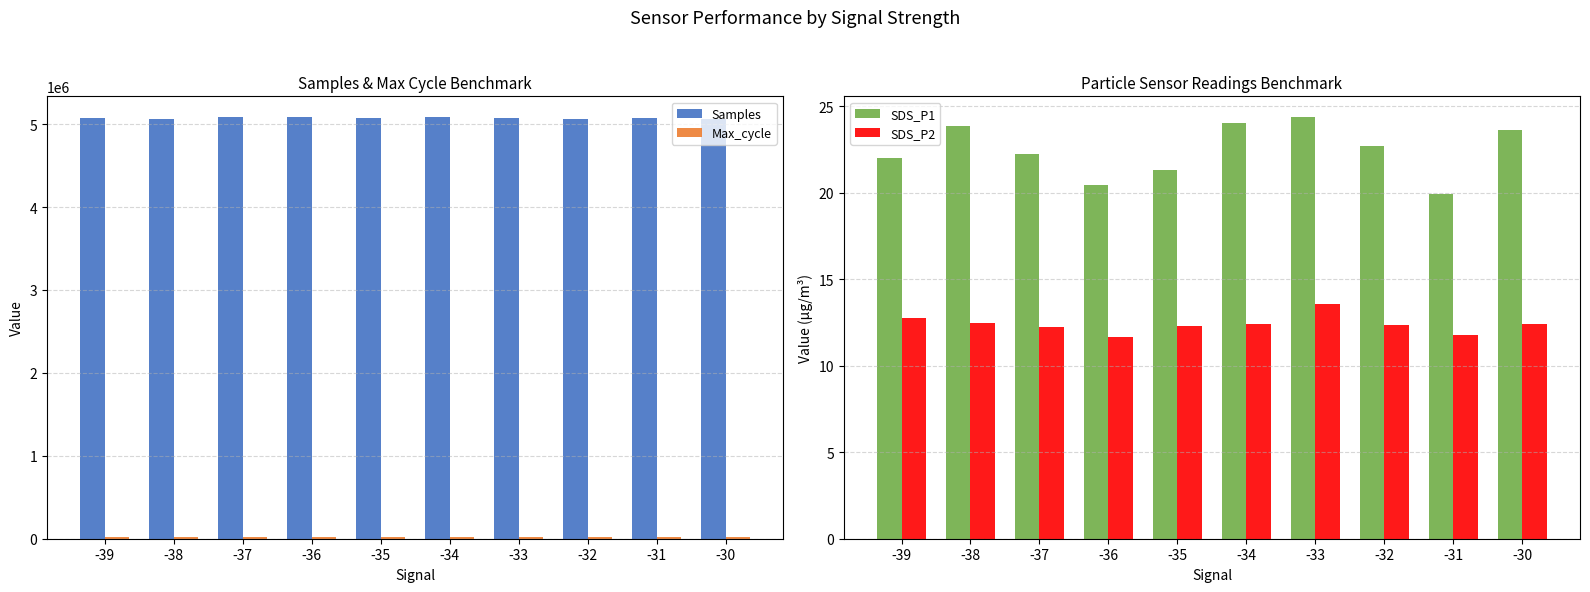

The SDS_P1 series shows 8.6 at -32. True or false?

False